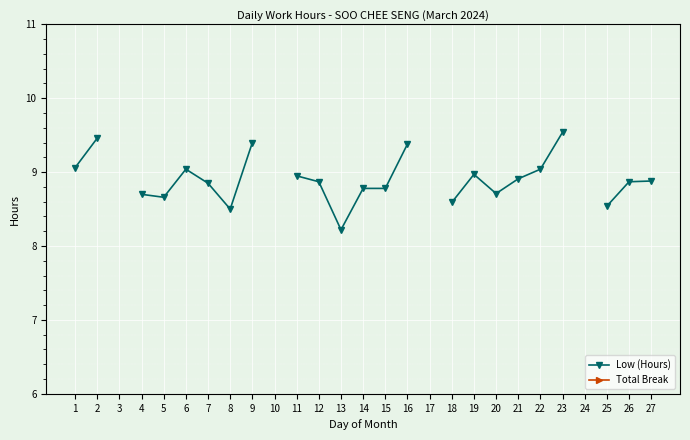

Which series changed the most between 18 and 20?

Low (Hours)